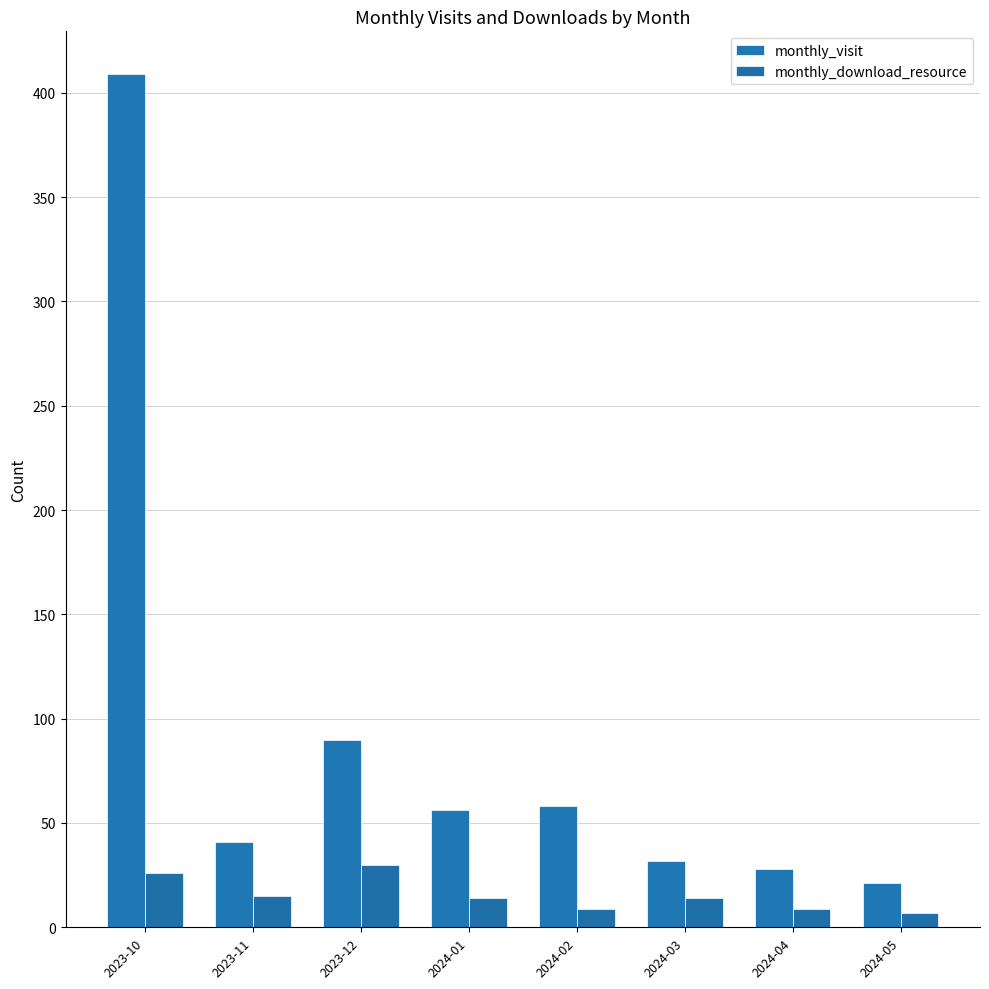

What is the difference between the highest and lowest values at 2024-01?

42